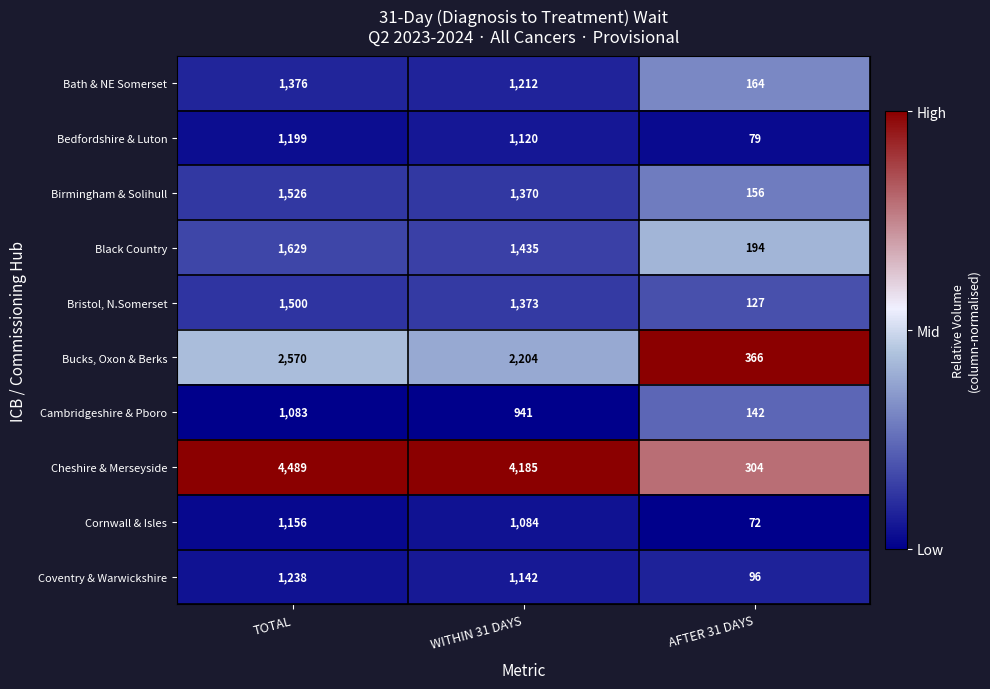

Between WITHIN 31 DAYS and AFTER 31 DAYS, which series saw the biggest shift?

Cheshire & Merseyside